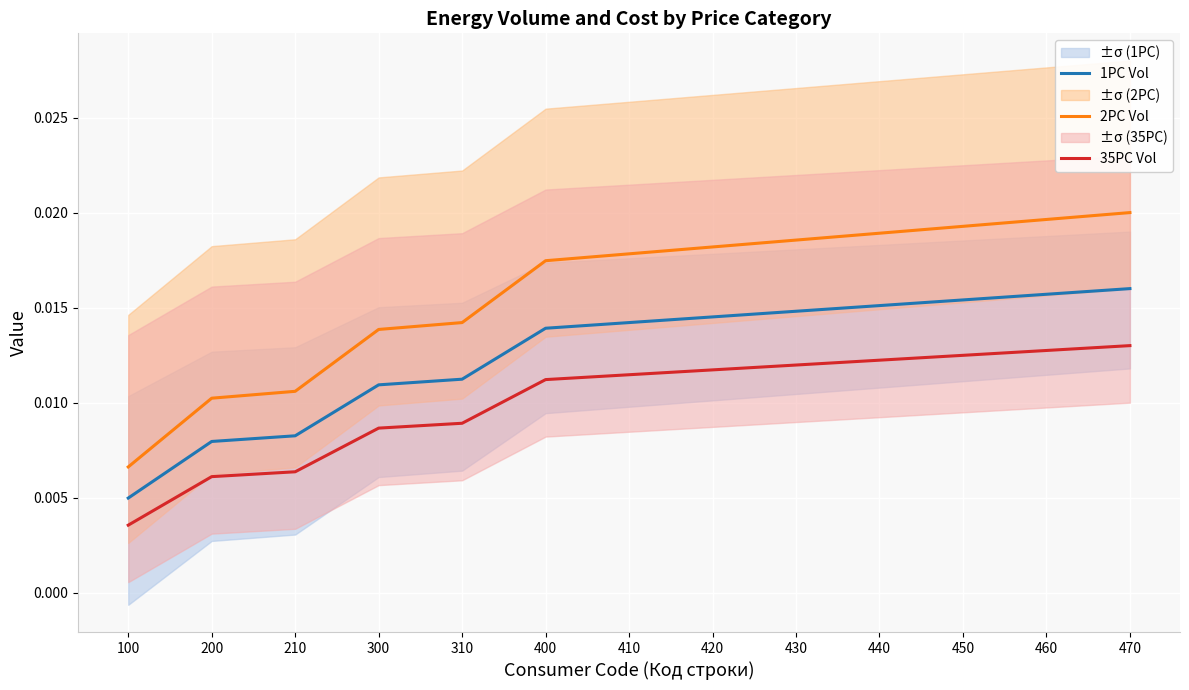

True or false: 1PC Vol and 35PC Vol intersect in this chart.

False